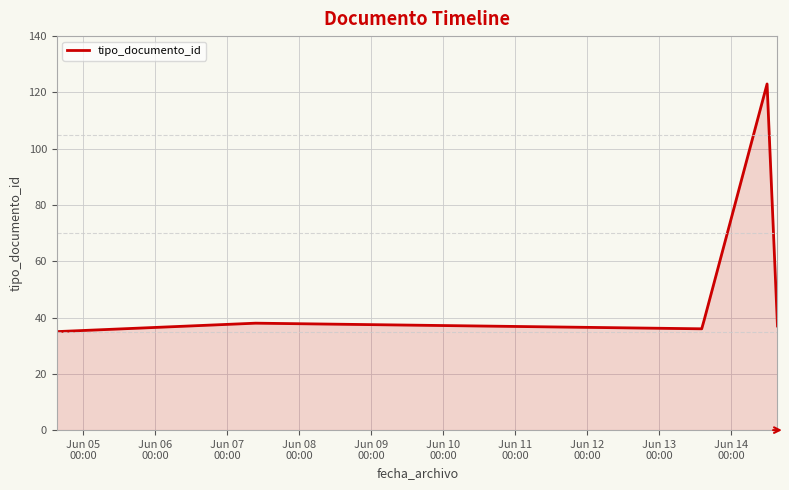

What is the minimum value shown in the chart?

35